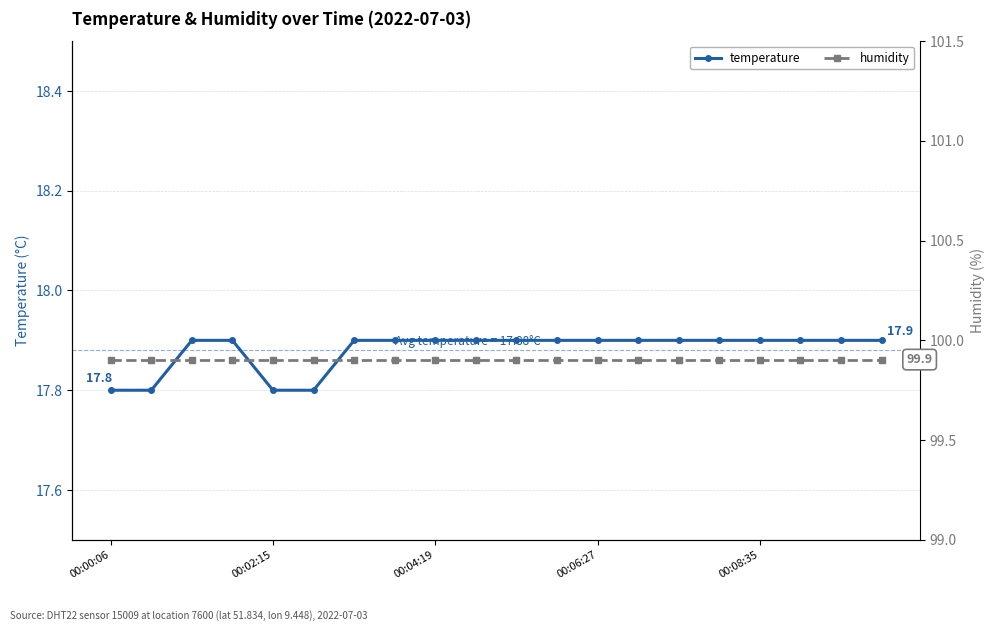

What are all the series names shown in the legend?

temperature, humidity